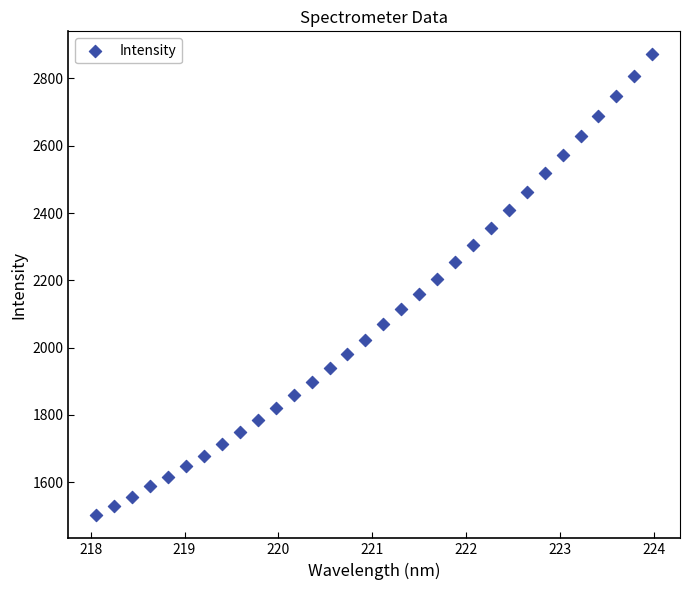

What is the range of X values (max minus min)?

5.9